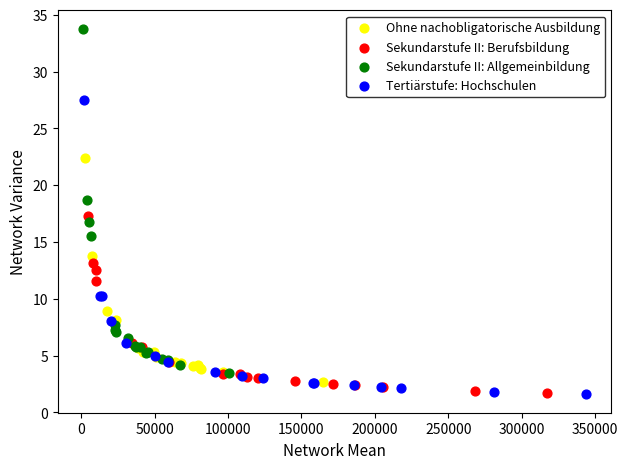

Which series contains the highest Y value?

Sekundarstufe II: Allgemeinbildung